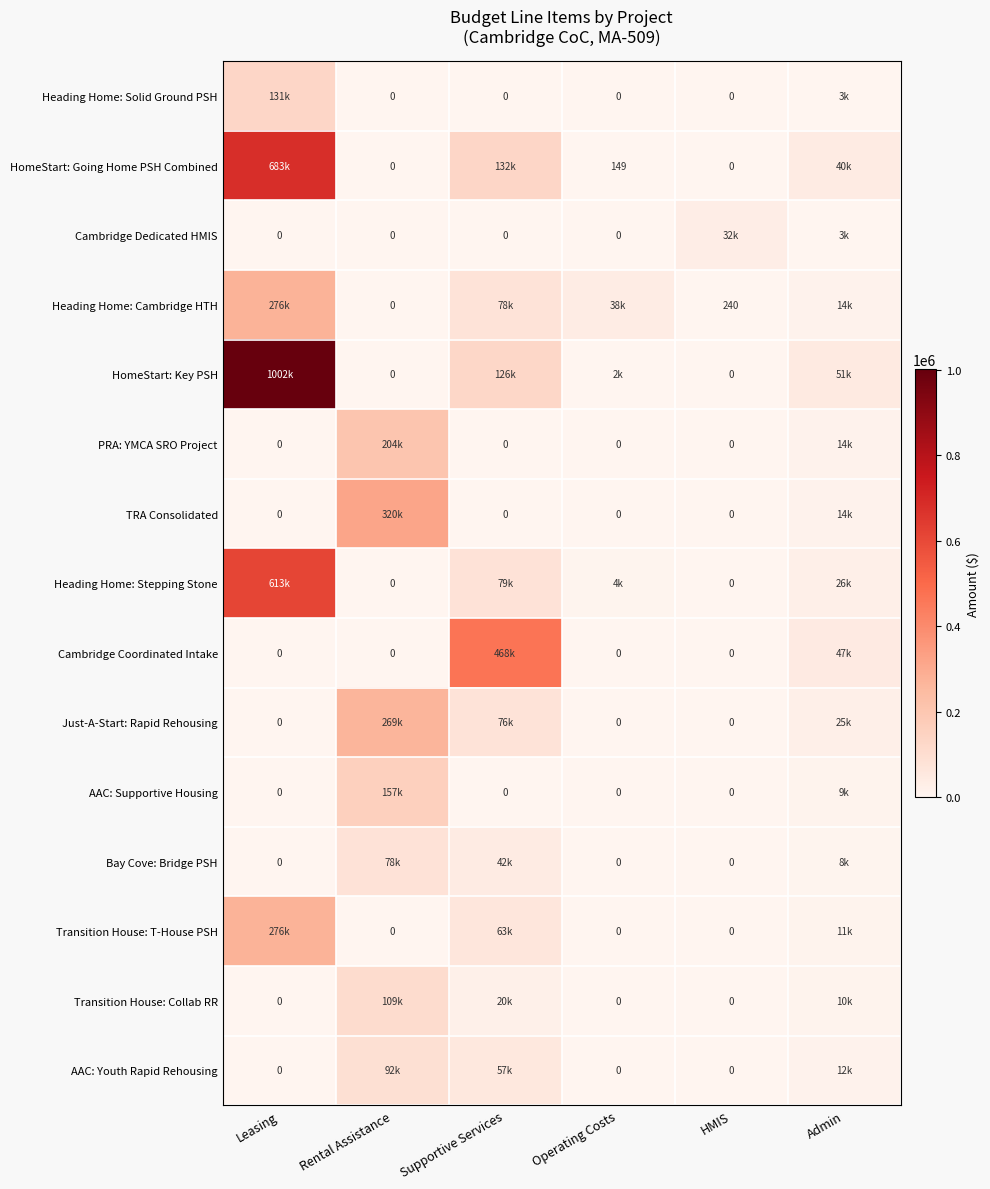

Which category has the lowest value in the Bay Cove: Bridge PSH series?

Leasing